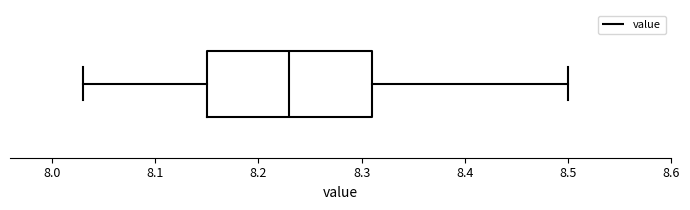

Transcribe this box plot: give where the median line is, the range the box spans, and where the two whiskers end, as read against the x-axis. The values are not printed on the chart, so give them approximately, as read against the axis.

median 8.23, box 8.15 to 8.31, whiskers 8.03 to 8.50